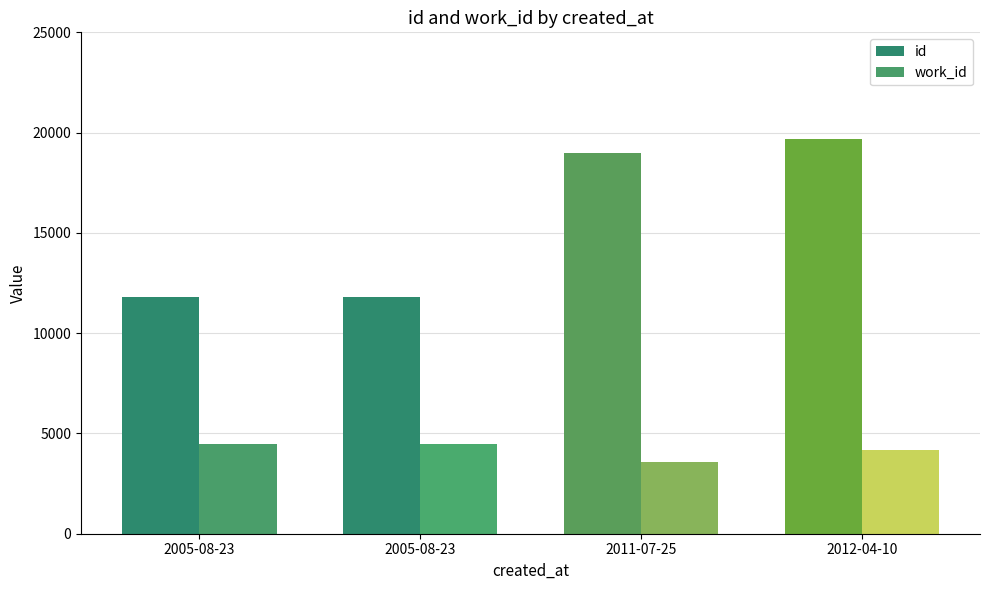

How many categories are shown in the chart?

4